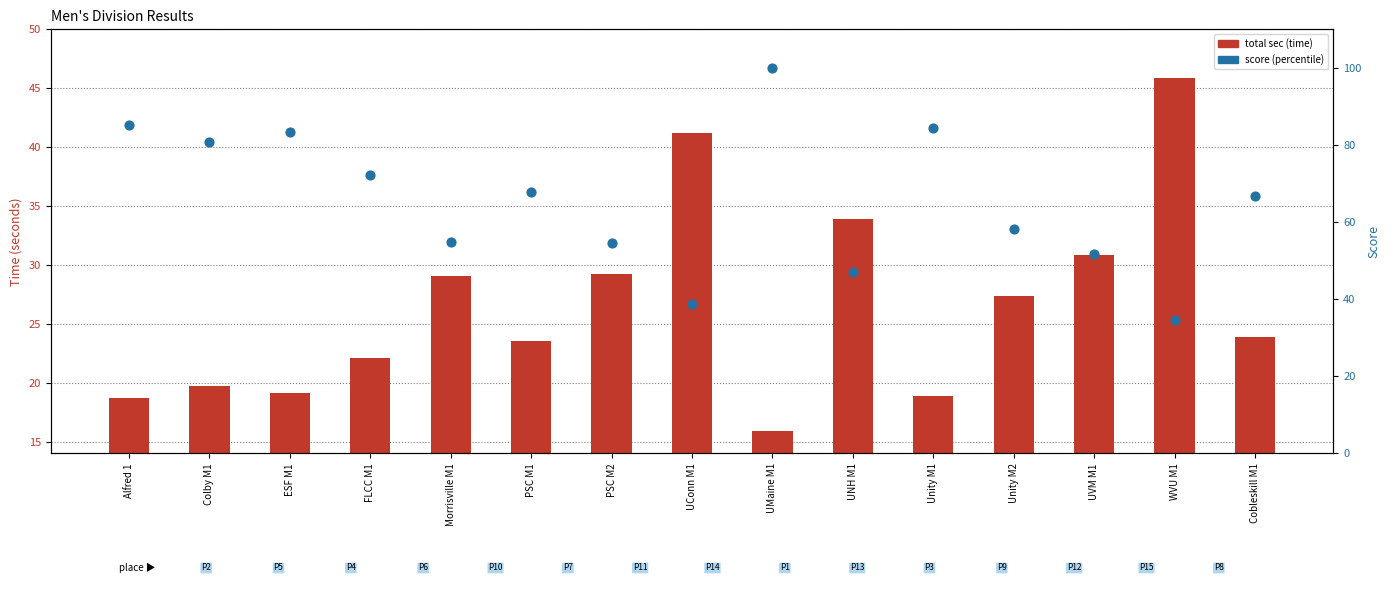

Is the value of total sec (time) at UNH M1 greater than the value of score (percentile) at UMaine M1?

No